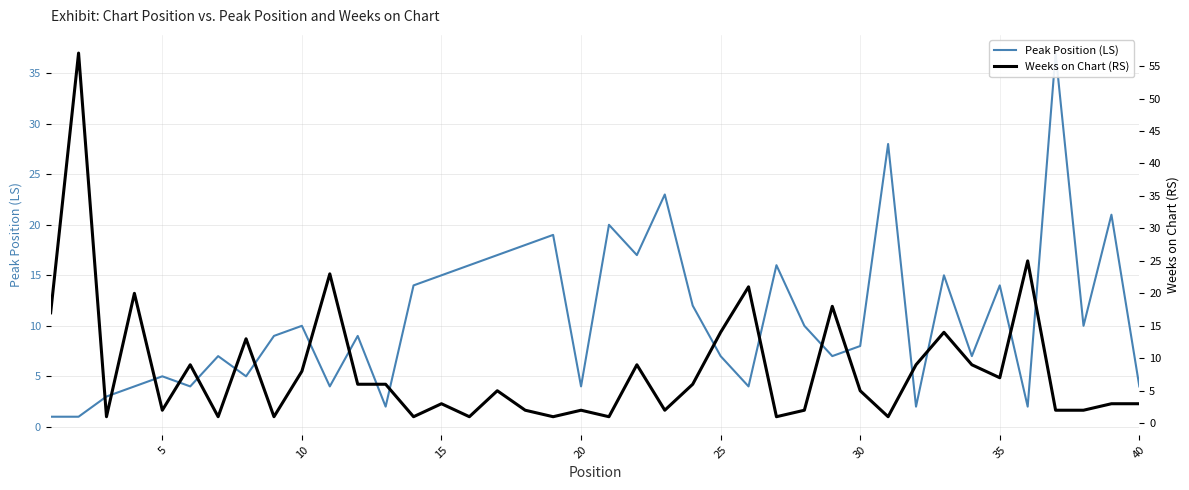

List the series in order of their overall mean, lowest first.

Weeks on Chart (RS), Peak Position (LS)